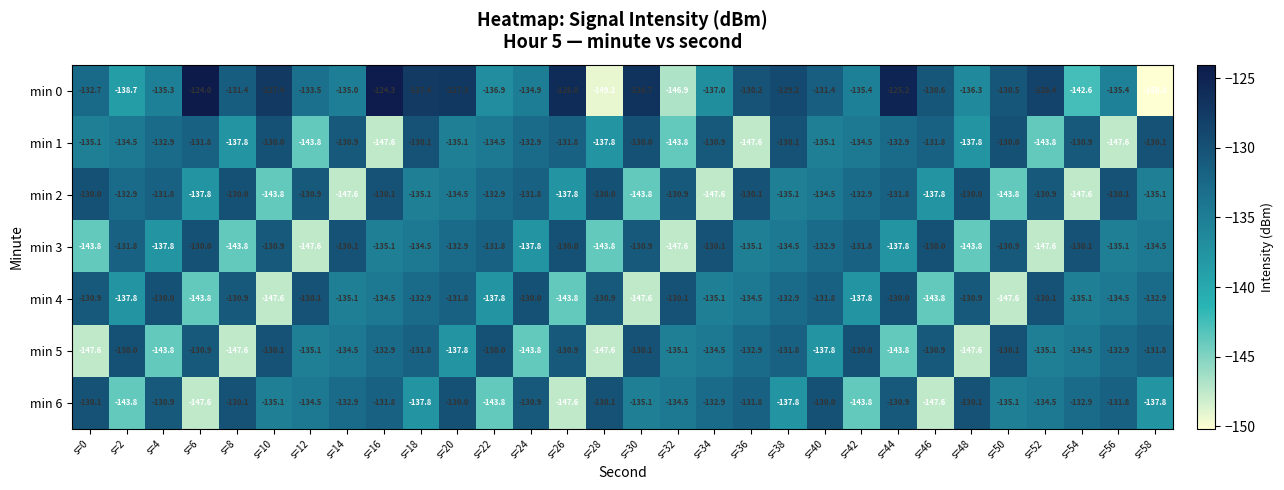

At which category does the chart reach its minimum across all series?

s=58